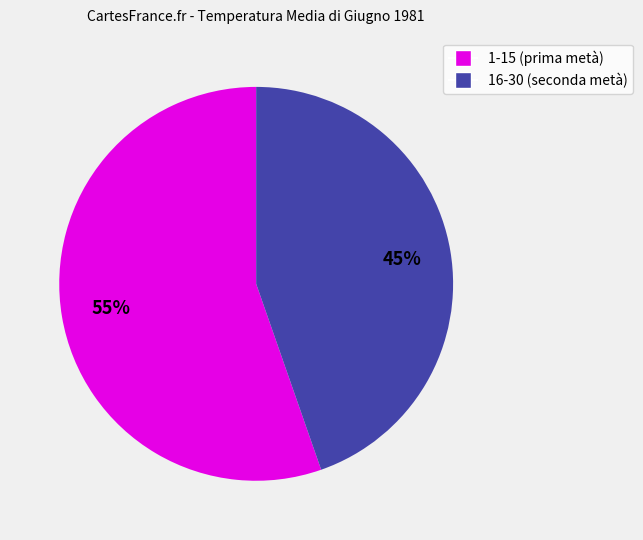

To the nearest percent, what is the average slice percentage?

50%